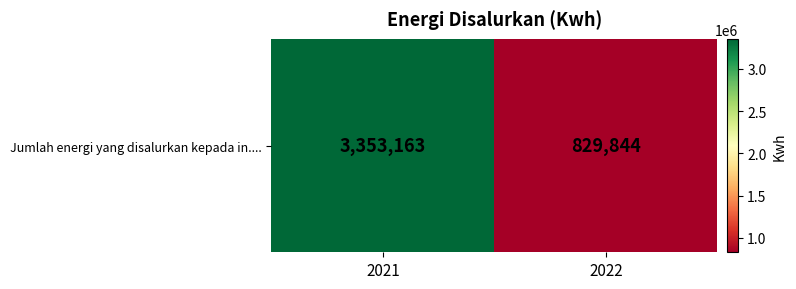

How many values are between 829844 and 3353163?

2